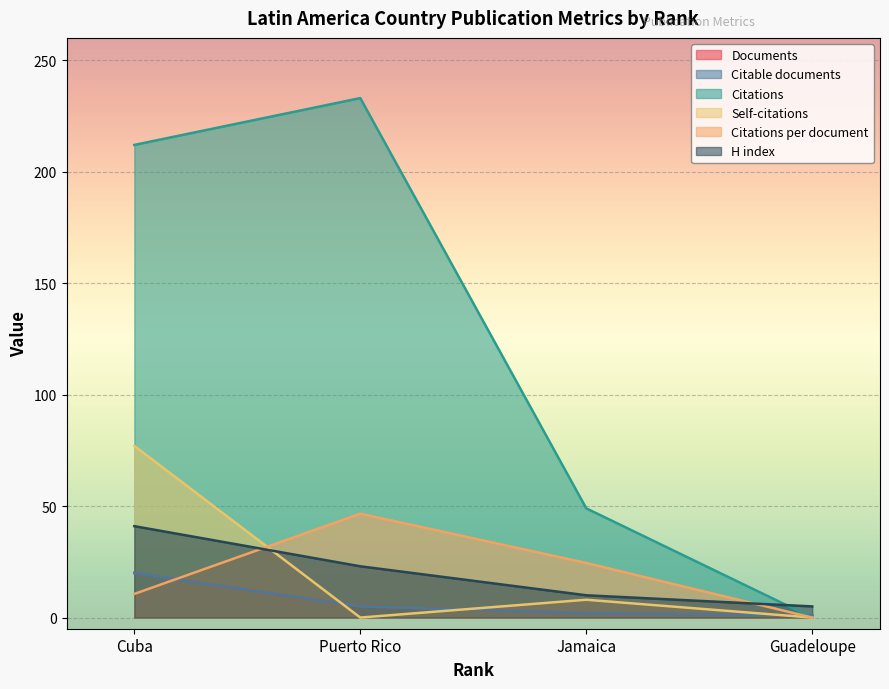

True or false: Citable documents and Self-citations cross at least once.

True